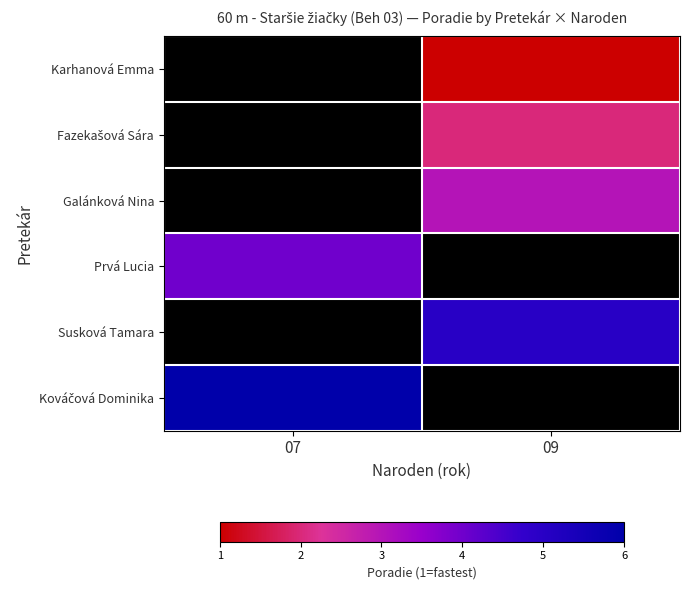

Which has a higher value, 09 or 07?

07